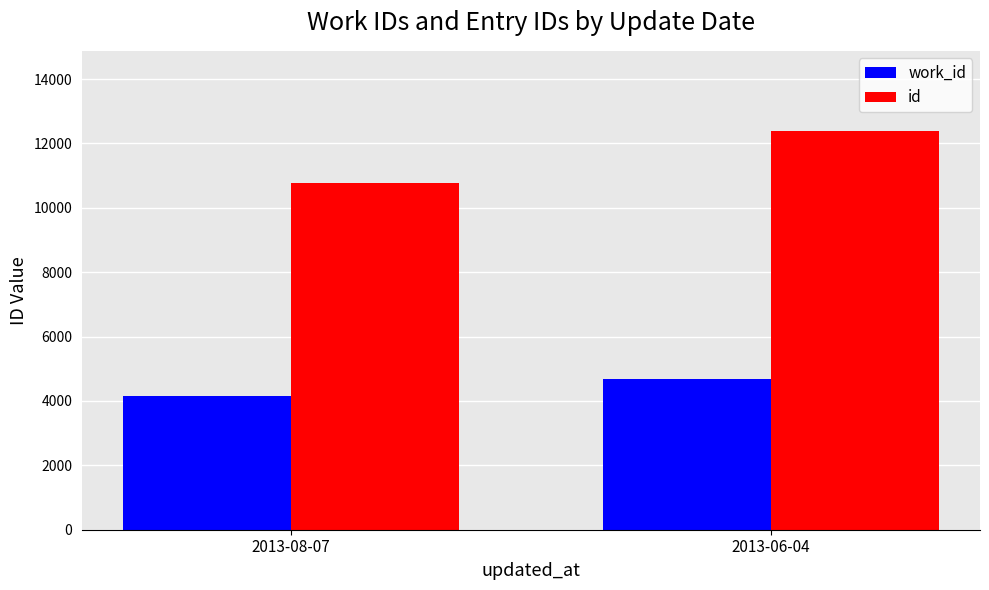

Are the bars horizontal?

No